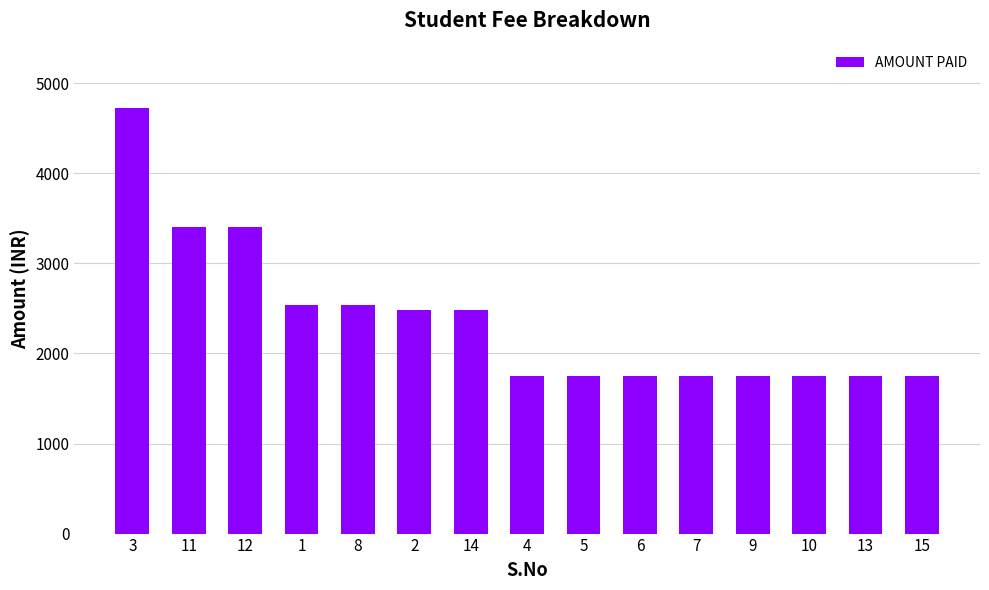

What value does the data have at 7, to the nearest 10?

1750